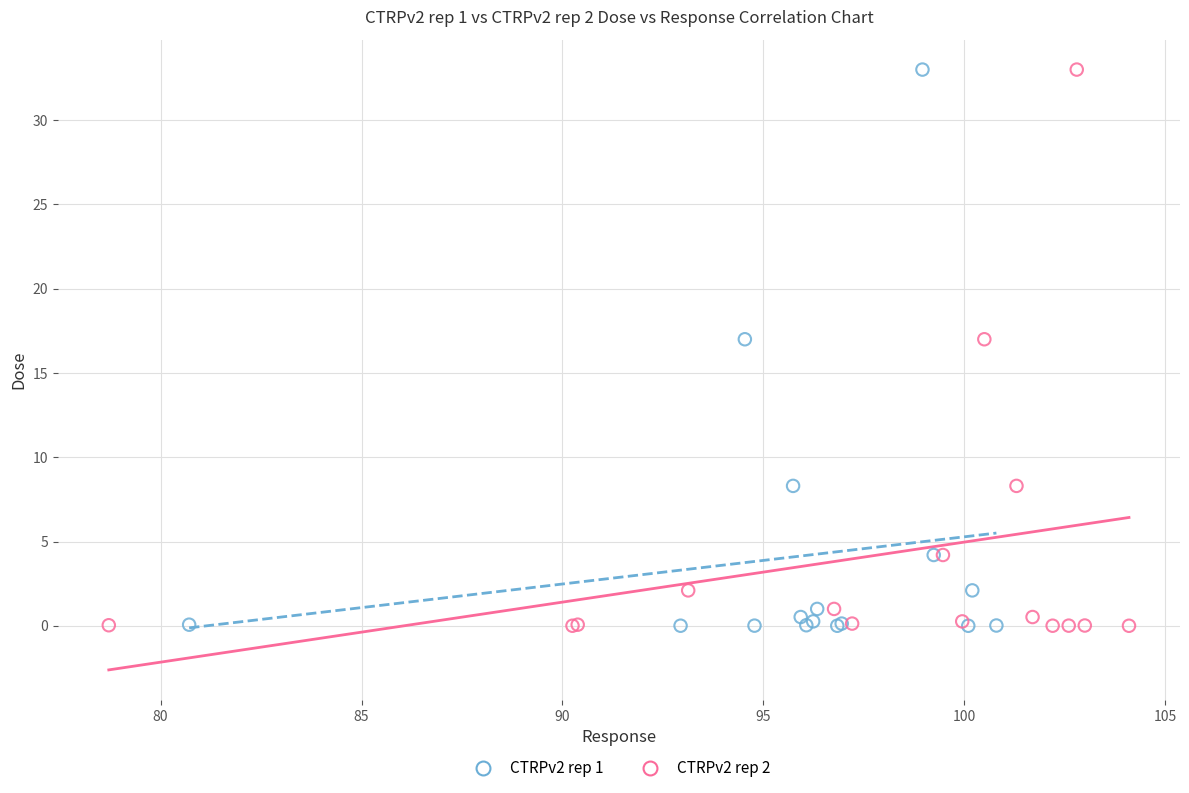

What are all the series names shown in the legend?

CTRPv2 rep 1, CTRPv2 rep 2